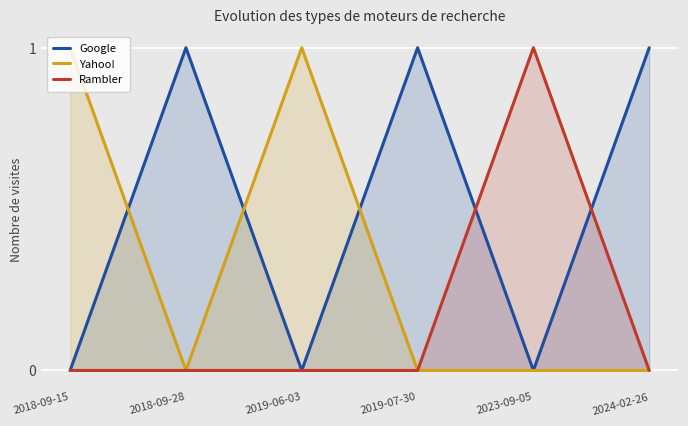

Between which two adjacent categories do Yahoo! and Google first intersect?

2018-09-15 and 2018-09-28